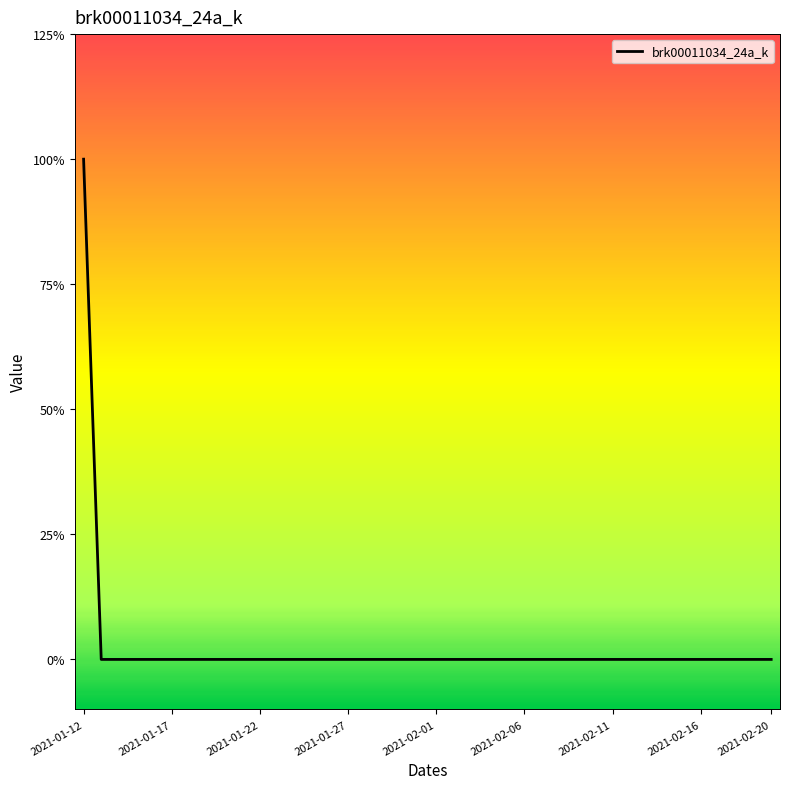

Which label corresponds to the smallest value in the chart?

2021-01-17